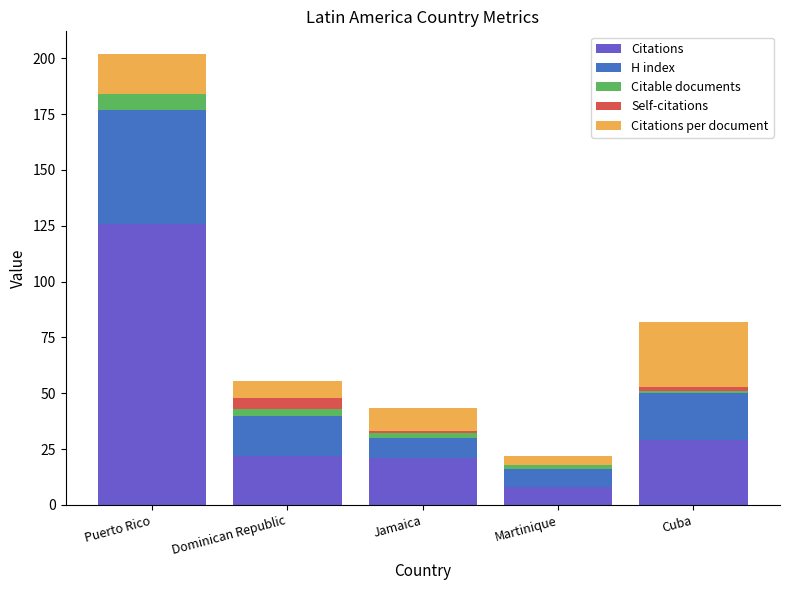

What is the highest value of the Citations series?

126.0